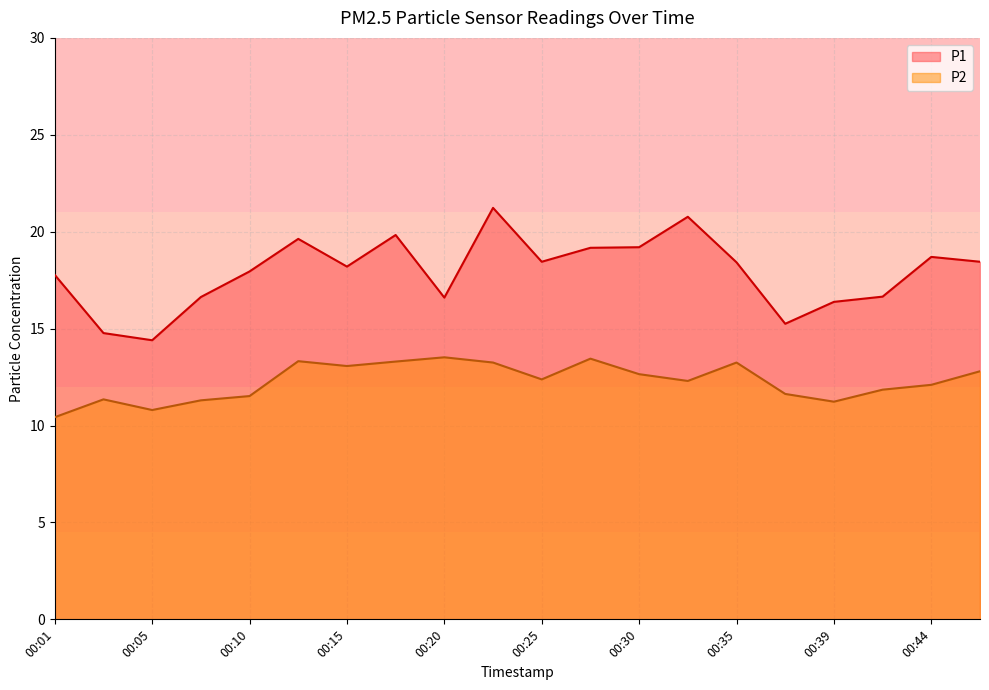

Rank the series by their maximum value, from lowest to highest.

P2, P1